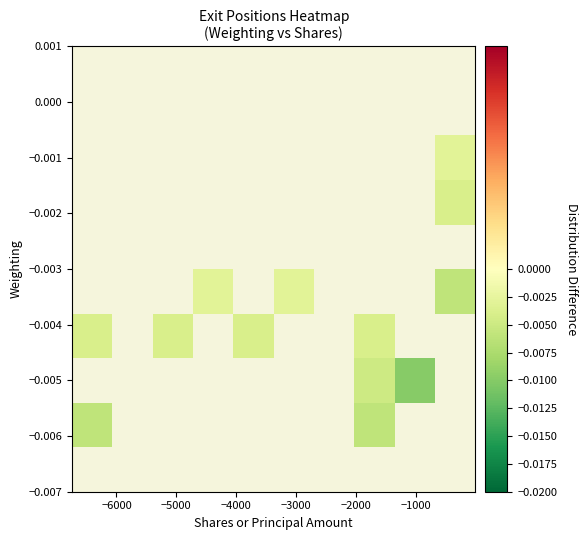

Count the number of categories in the chart.

10